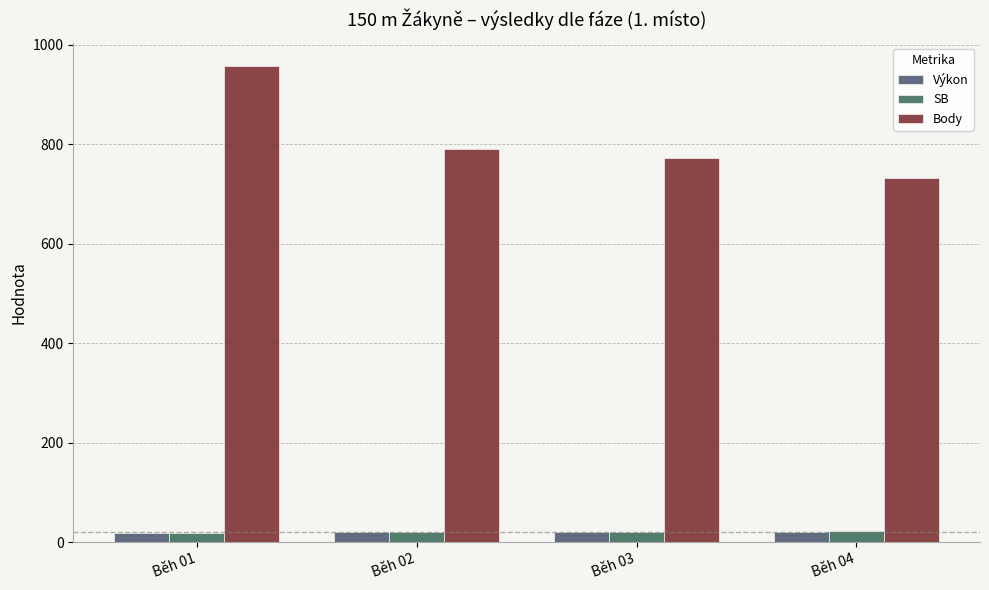

True or false: Body has a value of 791.0 at Běh 02.

True